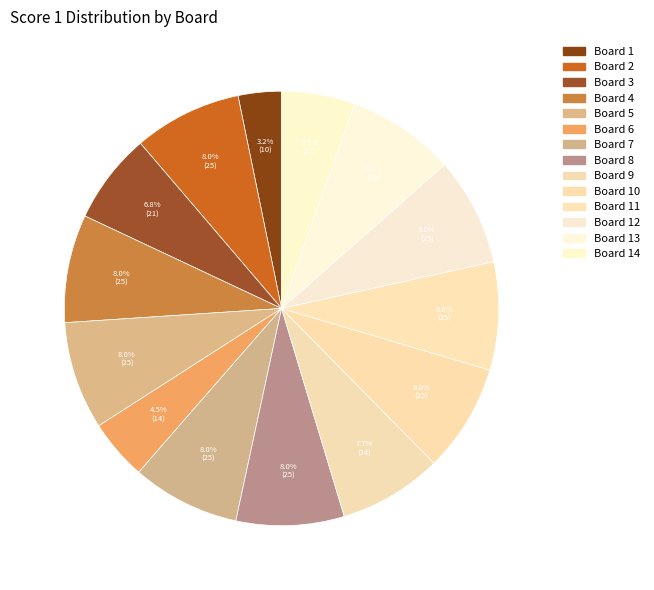

Is there any slice that represents more than half of the pie?

No